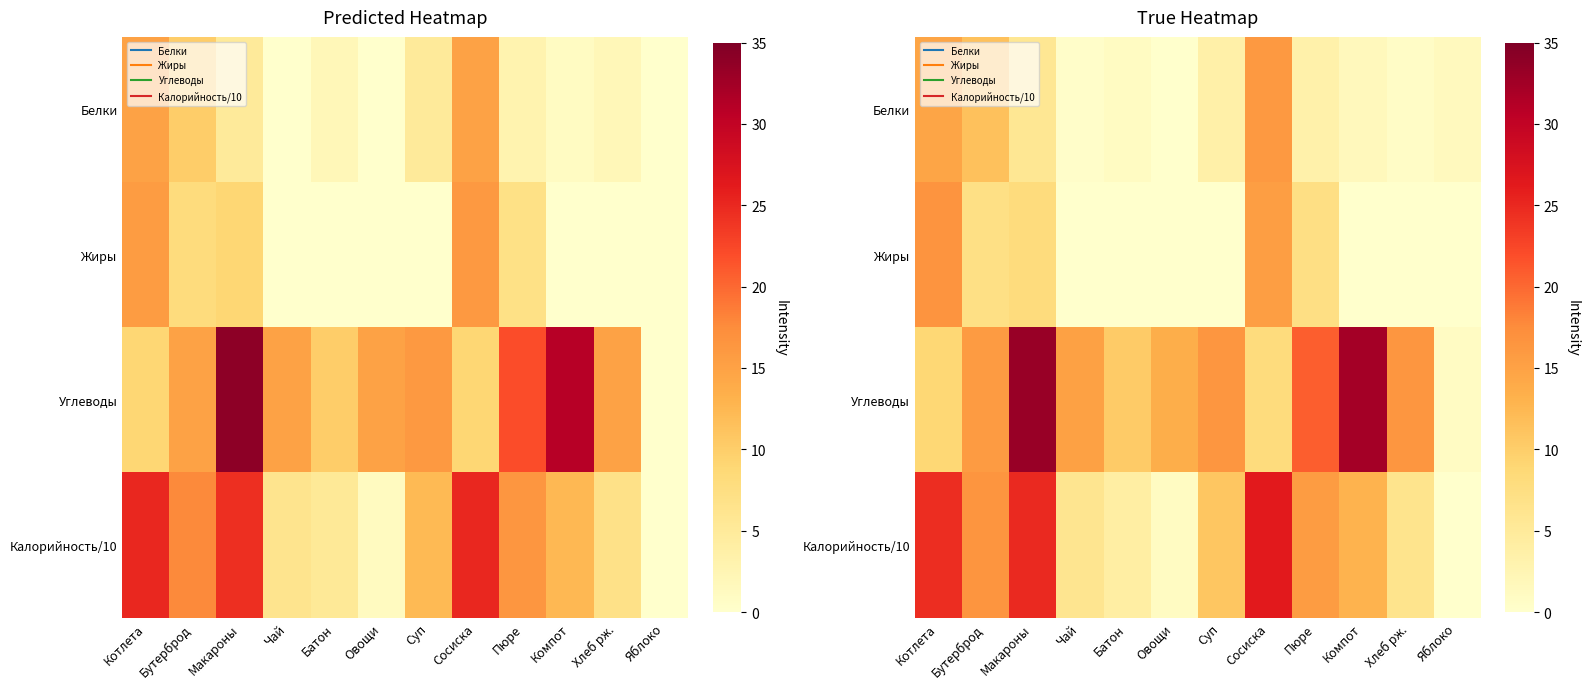

What is the sum of all Калорийность/10 values?

149.2